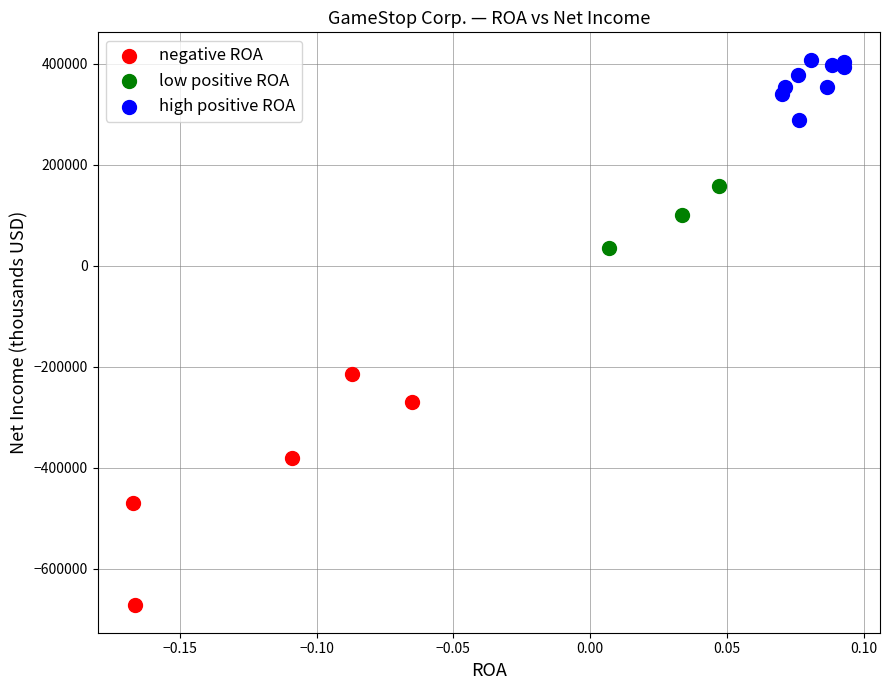

Which series has the largest Y range (max minus min)?

negative ROA